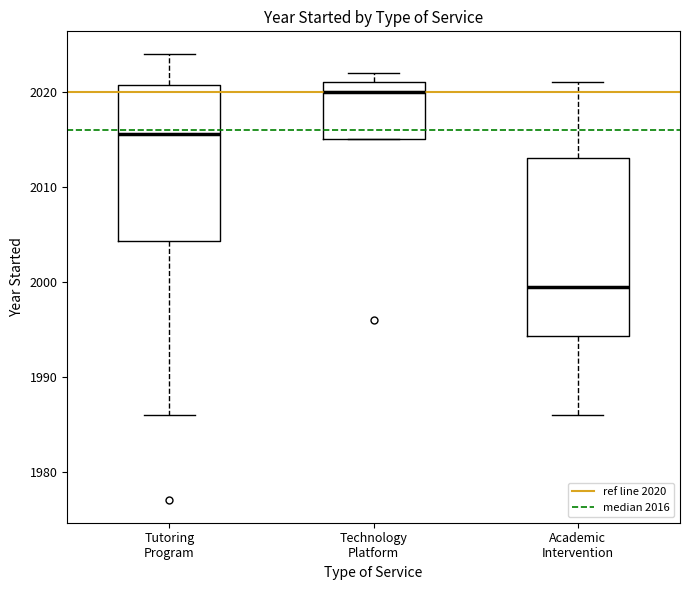

Comparing the boxes themselves (not the whiskers), which one is the tallest?

Academic Intervention